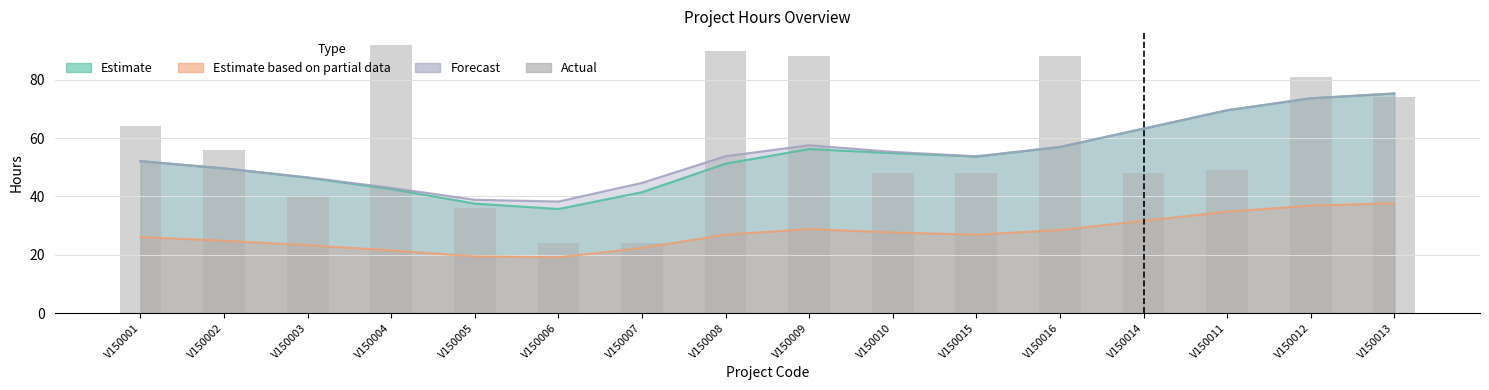

Does the chart contain any negative values?

No